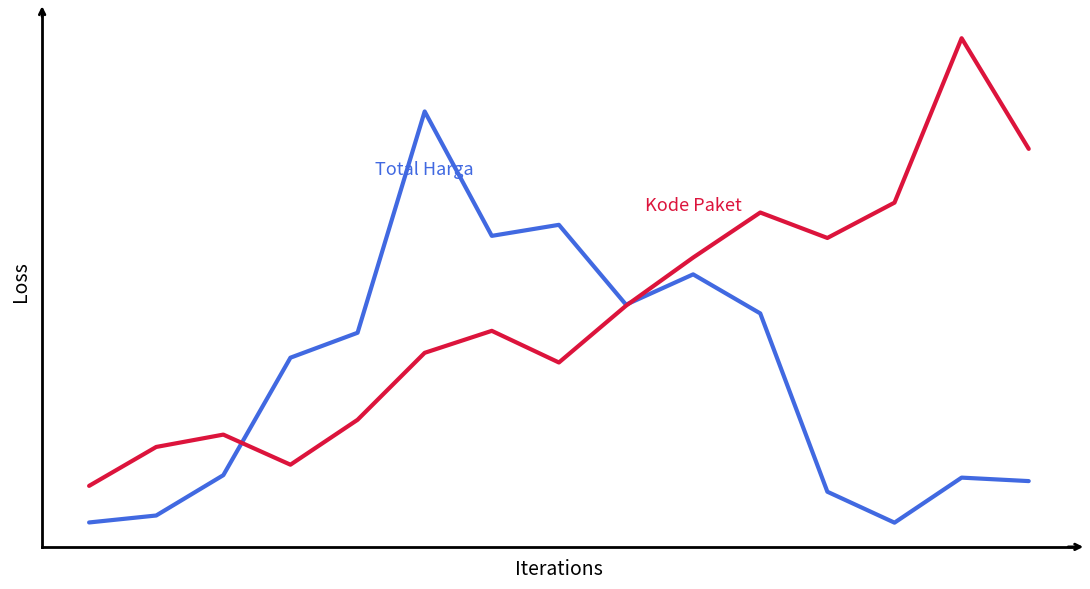

At which category does the chart reach its peak across all series?

13